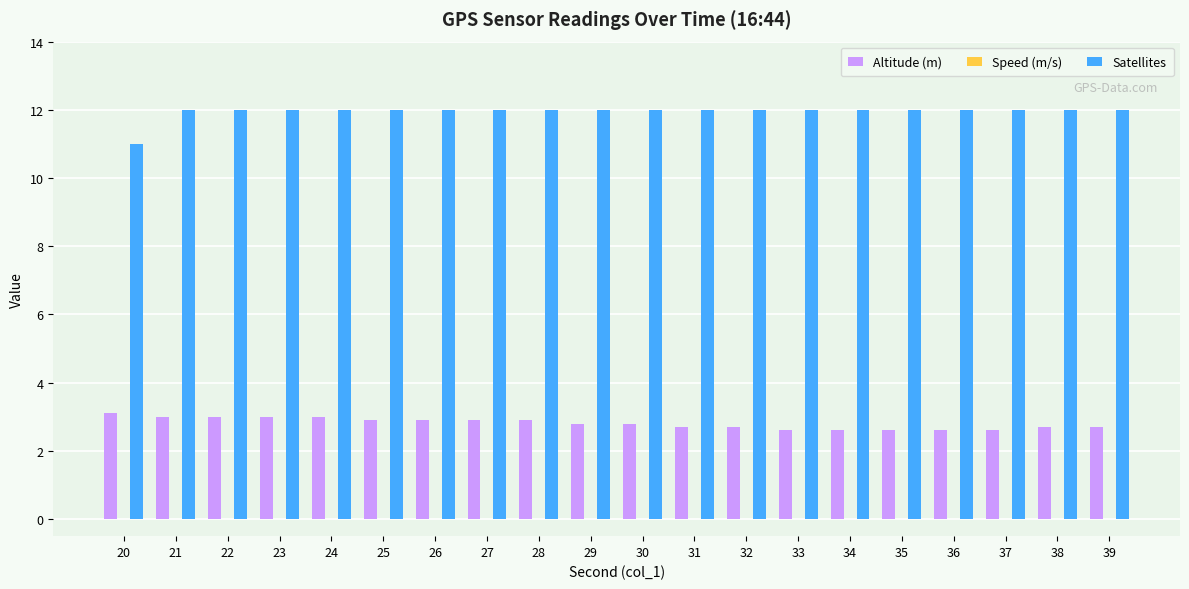

True or false: Altitude (m) has a value of 1.8 at 35.

False